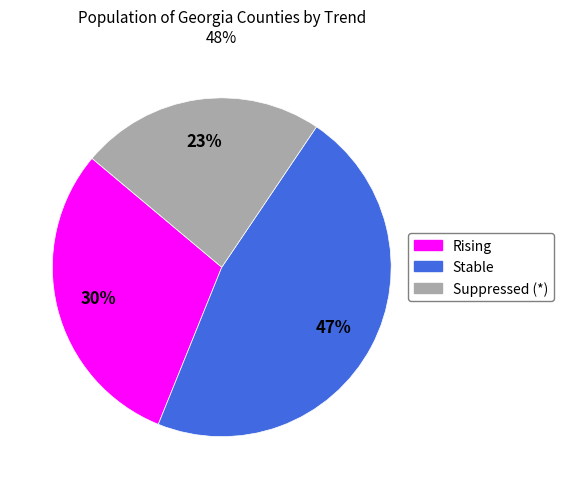

To the nearest percent, what is the combined percentage of Rising and Stable?

77%